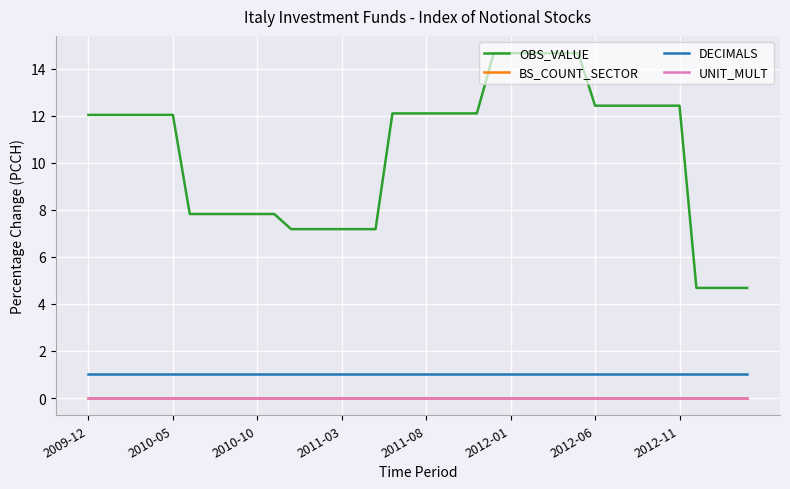

What is the sum of all OBS_VALUE values?

415.9